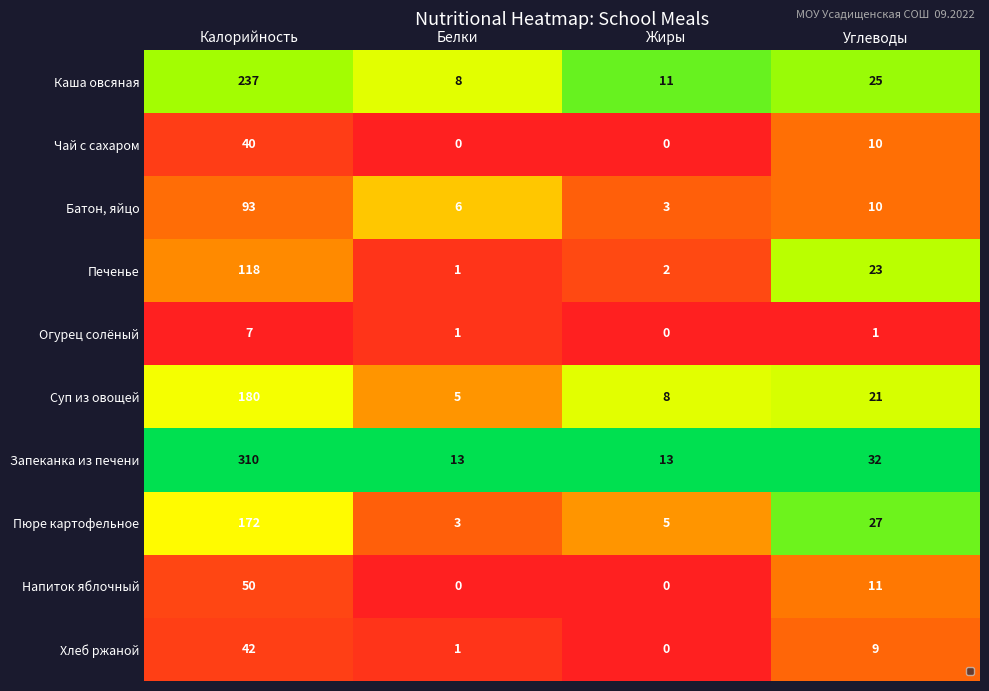

What is the total value across all series at Калорийность?

1249